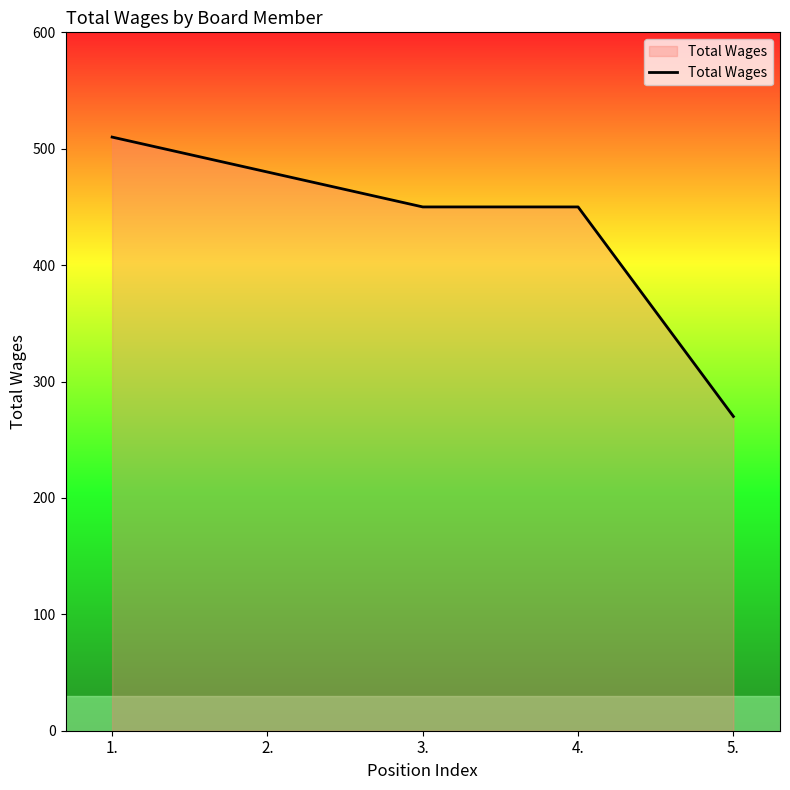

True or false: the data shows 273 at 3..

False